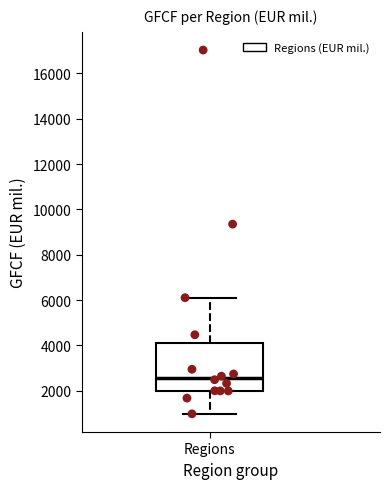

Read this box plot against the y-axis: the position of the median line, the range covered by the box, and the ends of both whiskers. The values are not printed on the chart, so give them approximately, as read against the axis.

median 2600, box 2000 to 4000, whiskers 1000 to 6200